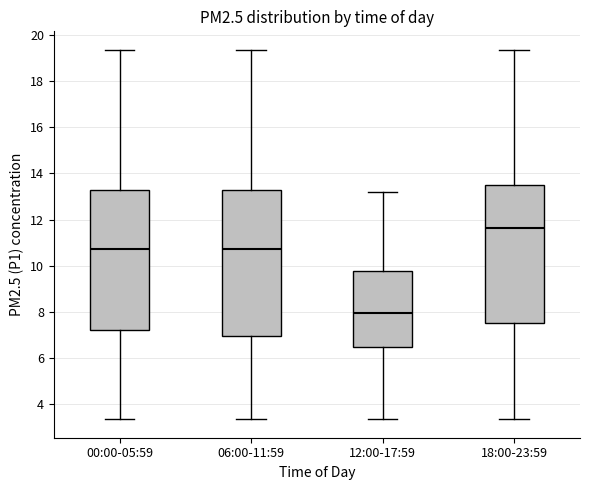

Which box's median line is the highest?

18:00-23:59